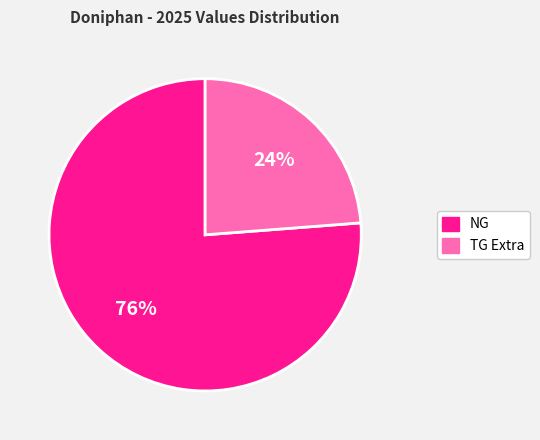

To the nearest percent, what is the average slice percentage?

50%